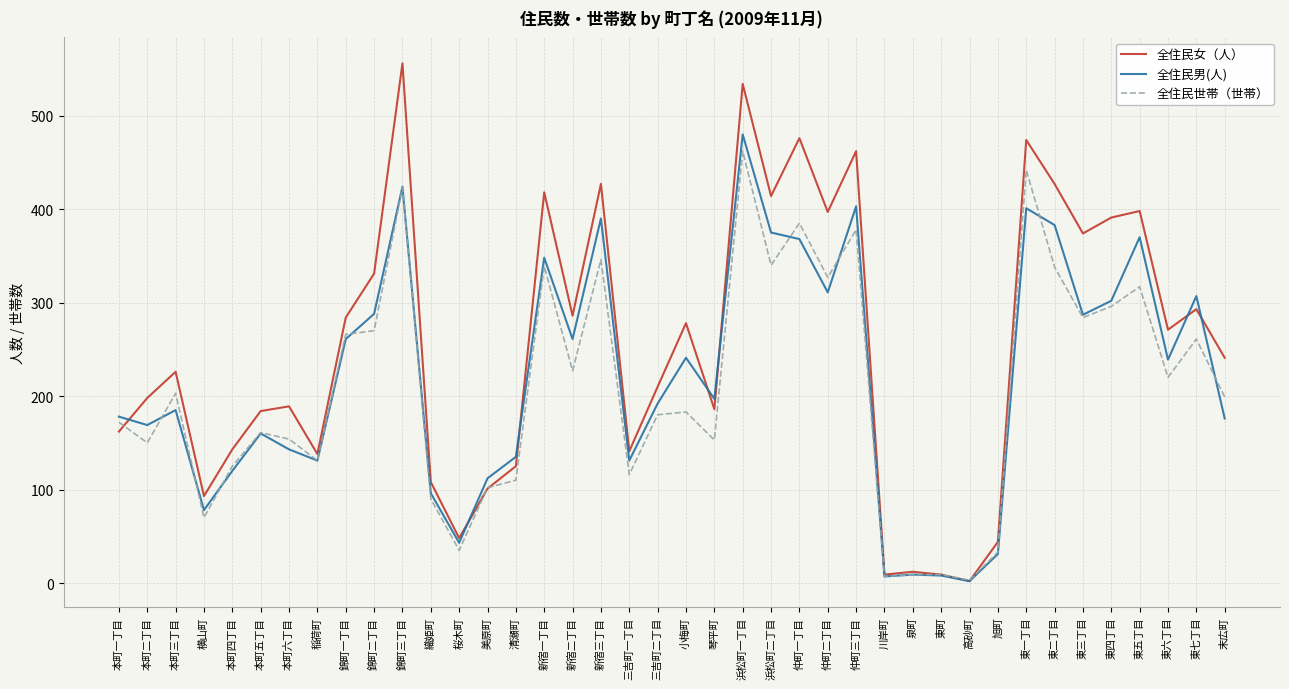

Which series has the widest spread of values?

全住民女（人）